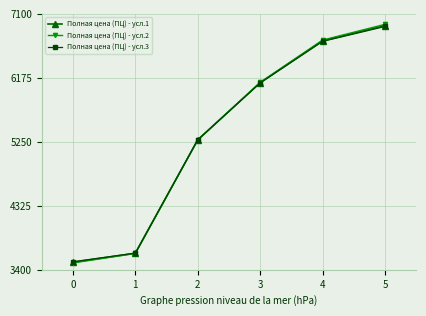

What is the smallest value displayed?

3498.5